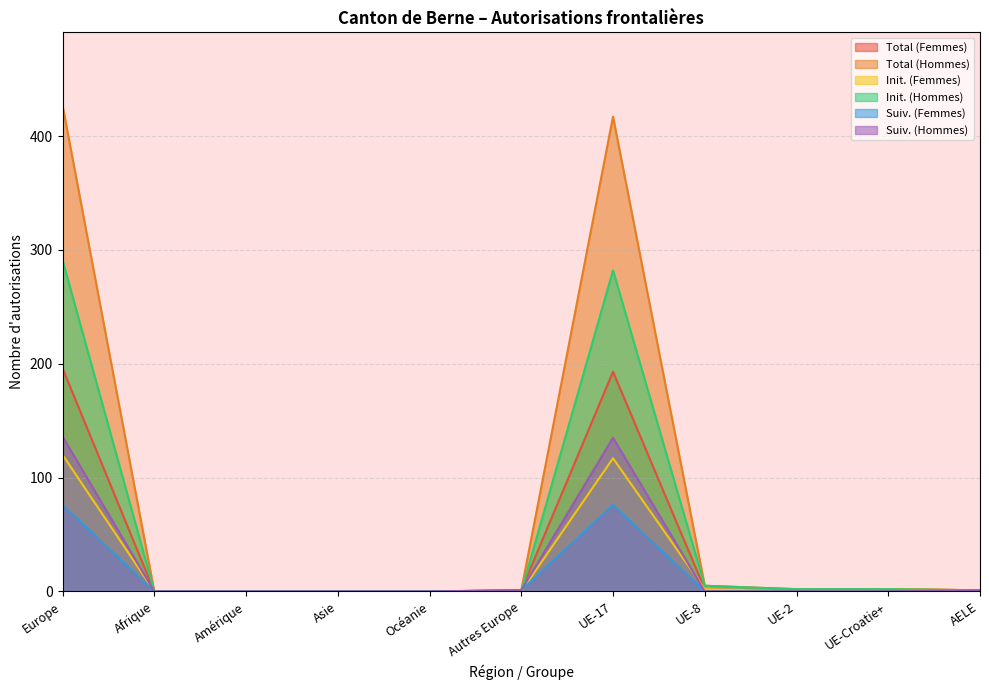

Does the chart have visible grid lines?

Yes